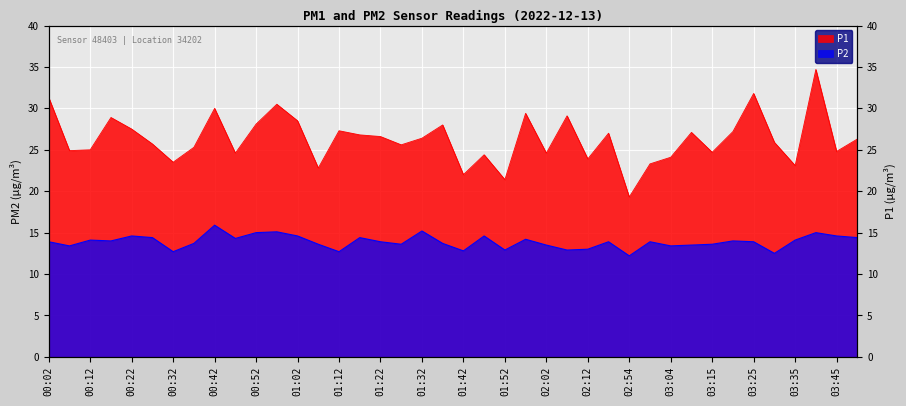

Which category has the highest value in the P2 series?

00:42